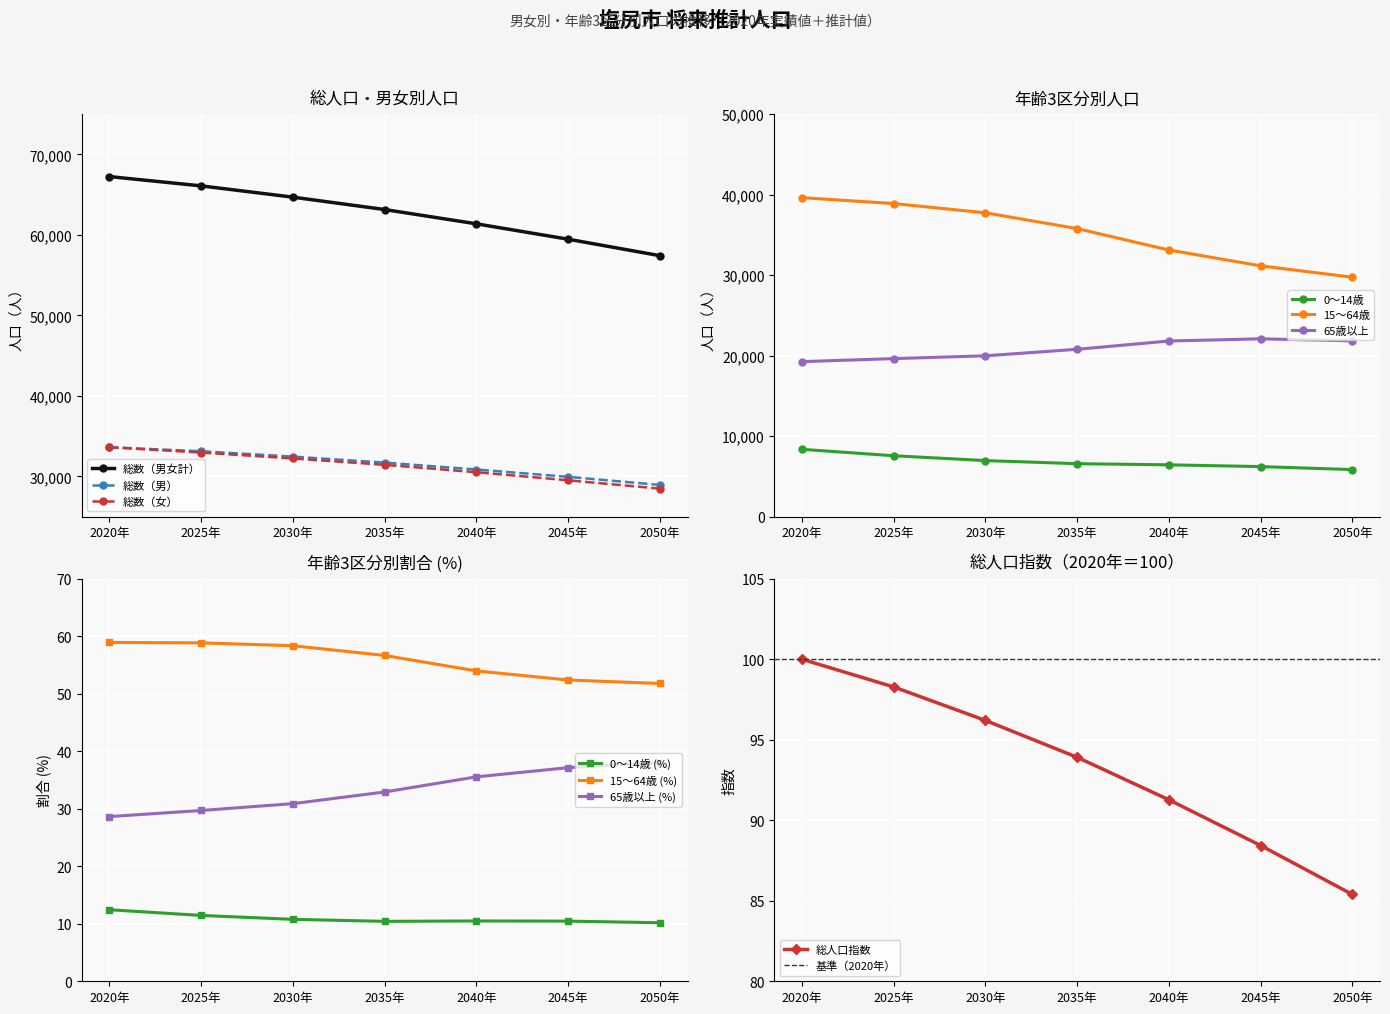

List the labels in order of 総数（男） value, largest first.

2020年, 2025年, 2030年, 2035年, 2040年, 2045年, 2050年